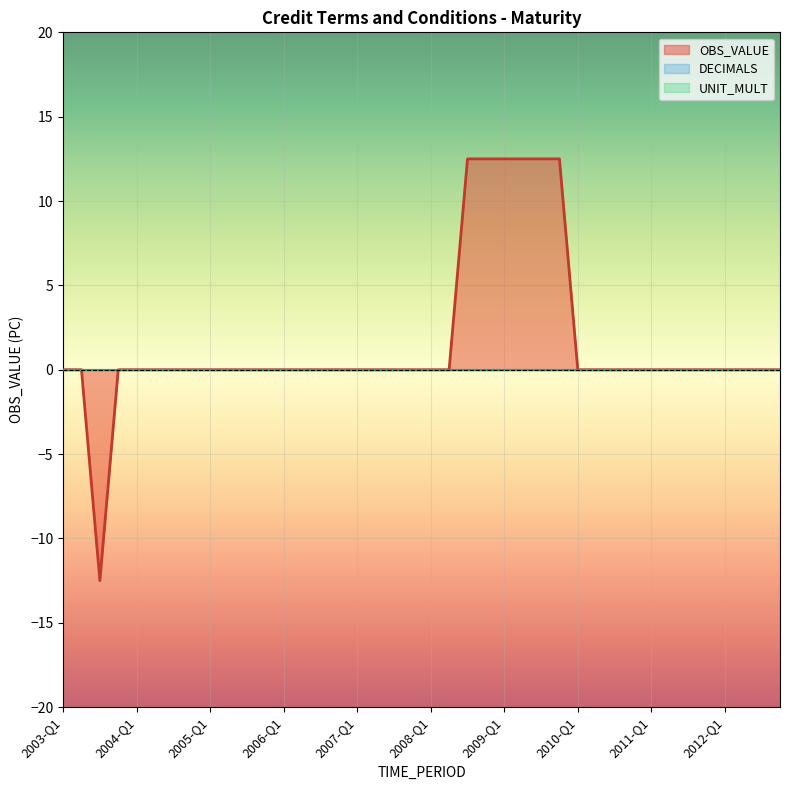

How many lines are shown in the chart?

3